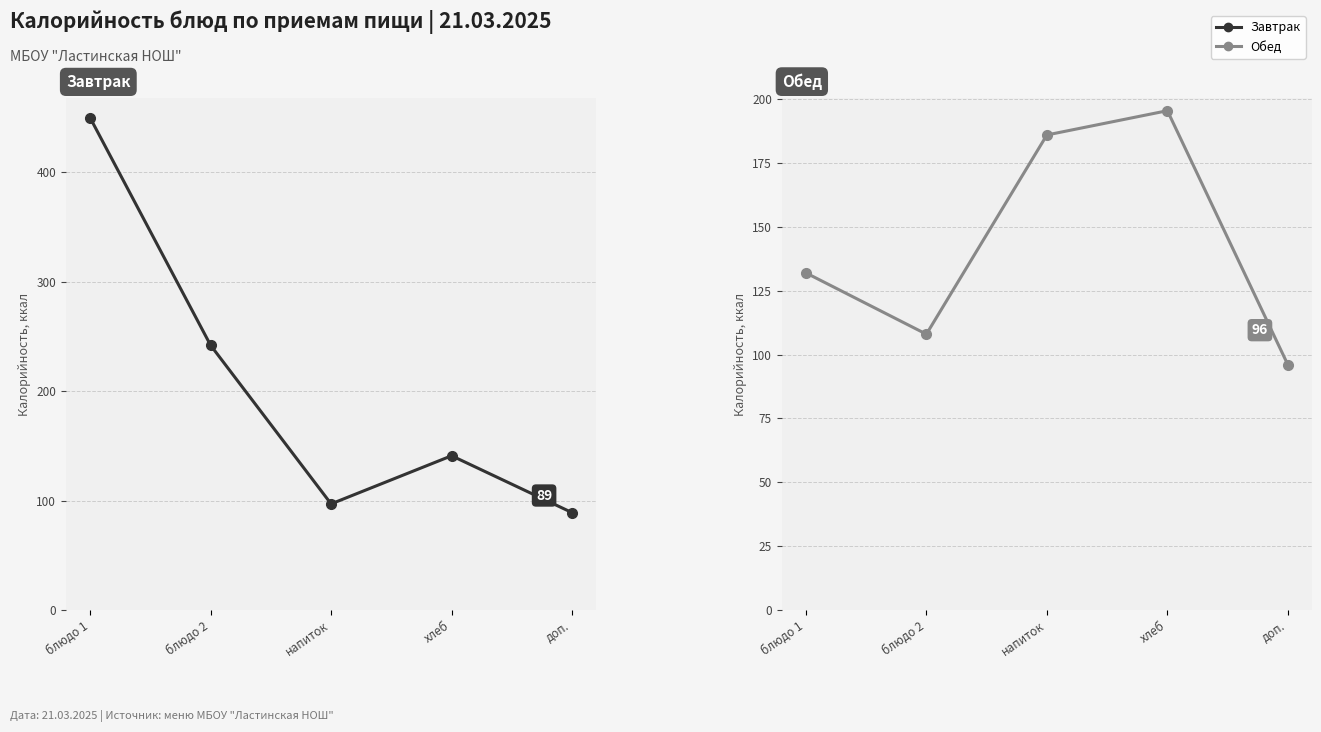

Between блюдо 1 and доп., which is larger?

блюдо 1